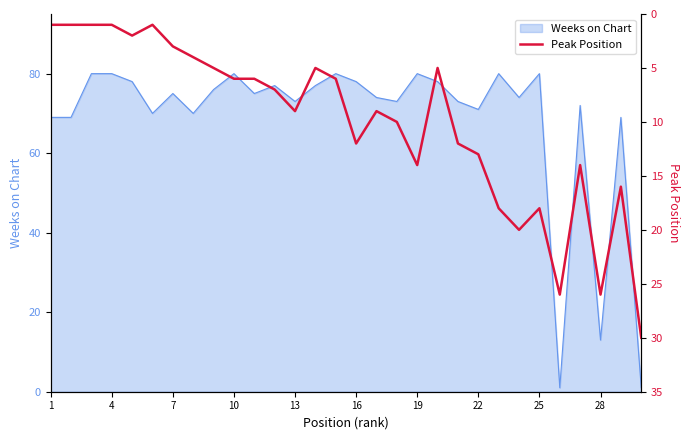

Is it true that Weeks on Chart equals 56 at 25?

False